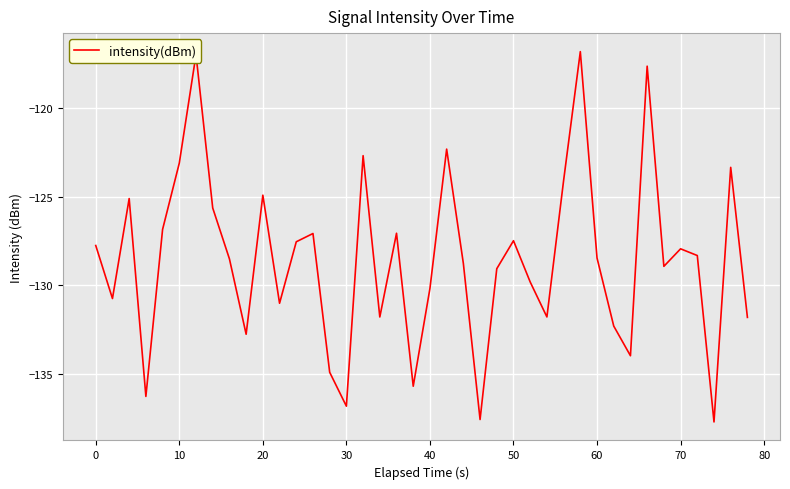

What is the difference between the maximum and minimum values?

20.9